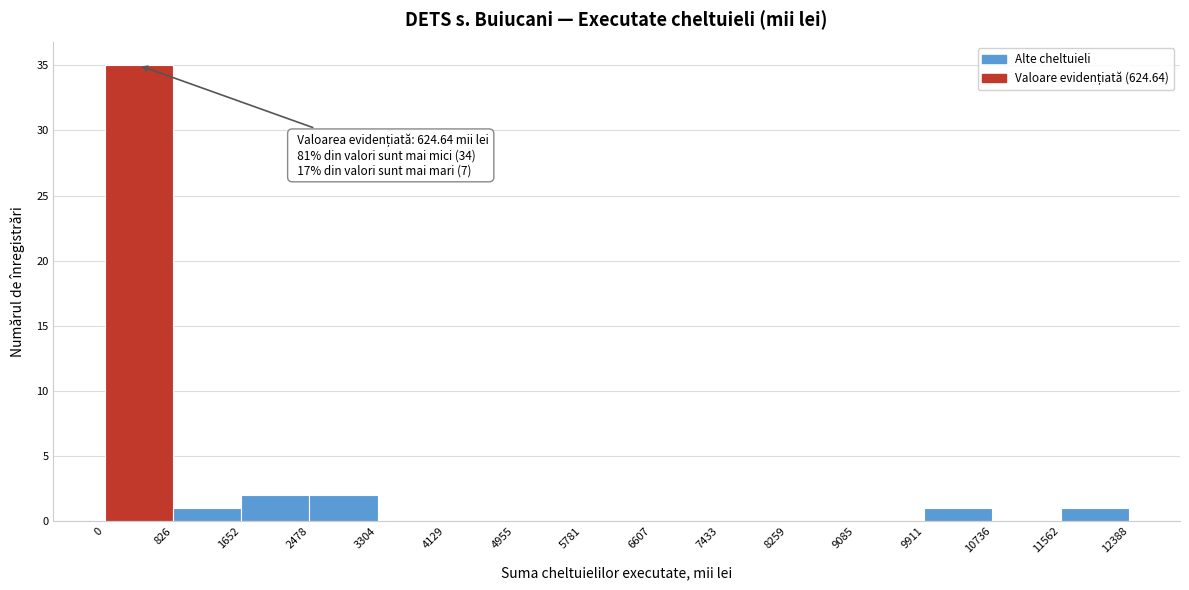

Which range on the x-axis has the tallest bar?

0 to 826